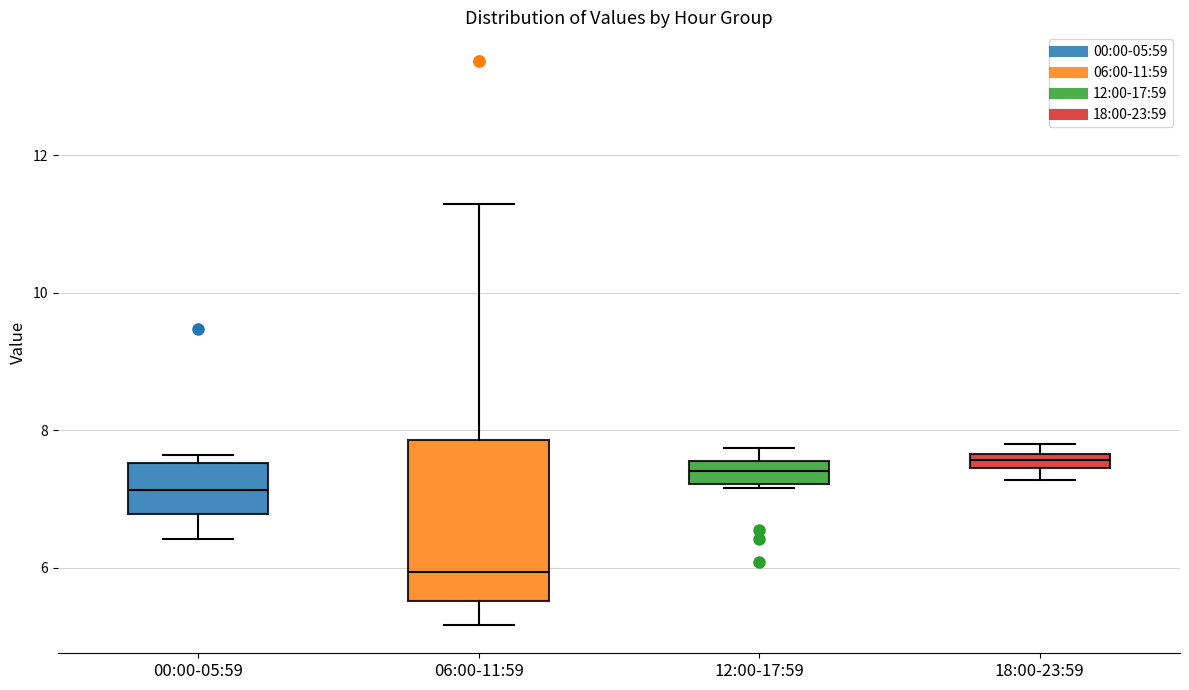

Which box is the tallest, from its lower edge to its upper edge?

06:00-11:59